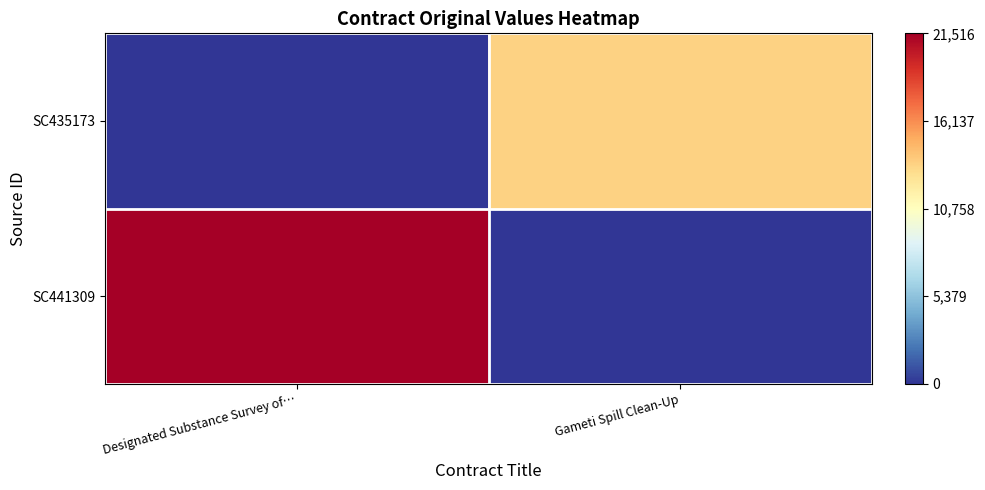

List the series in order of their overall mean, highest first.

SC441309, SC435173